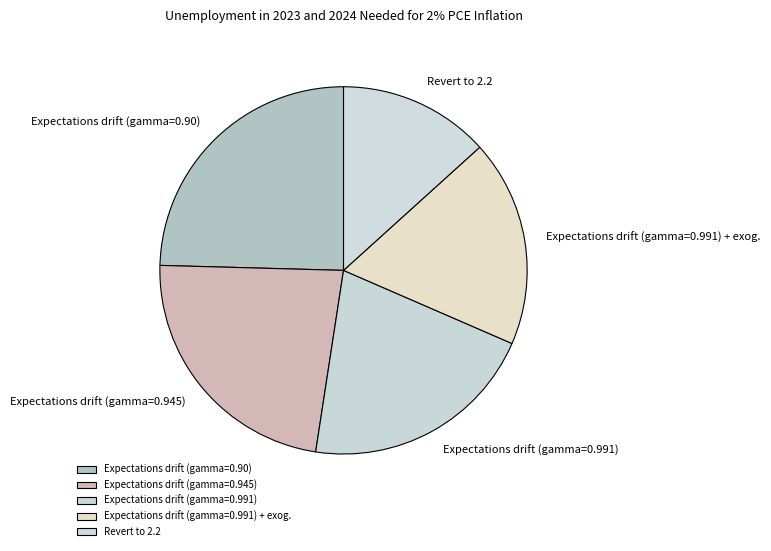

Is it true that Expectations drift (gamma=0.991) is 21% of the pie?

True